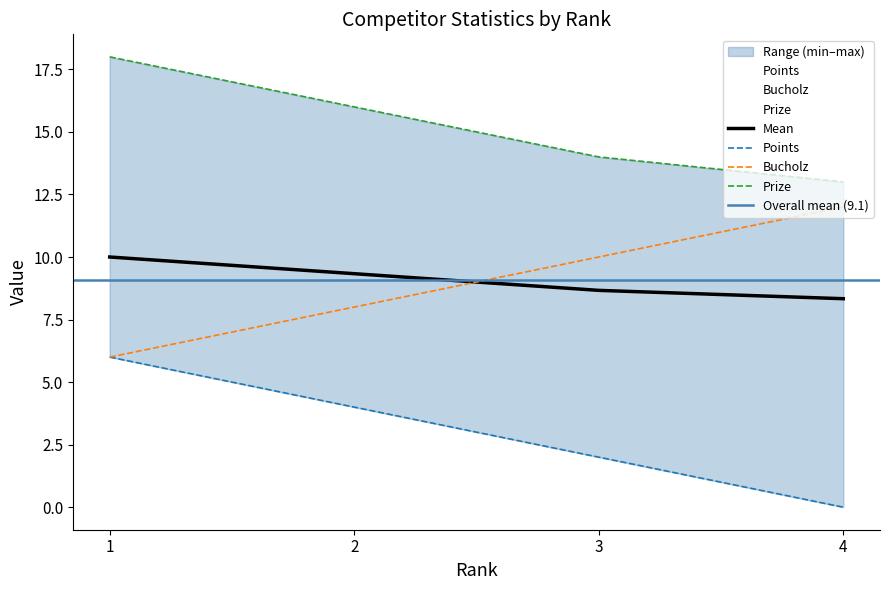

True or false: Points and Prize intersect in this chart.

False